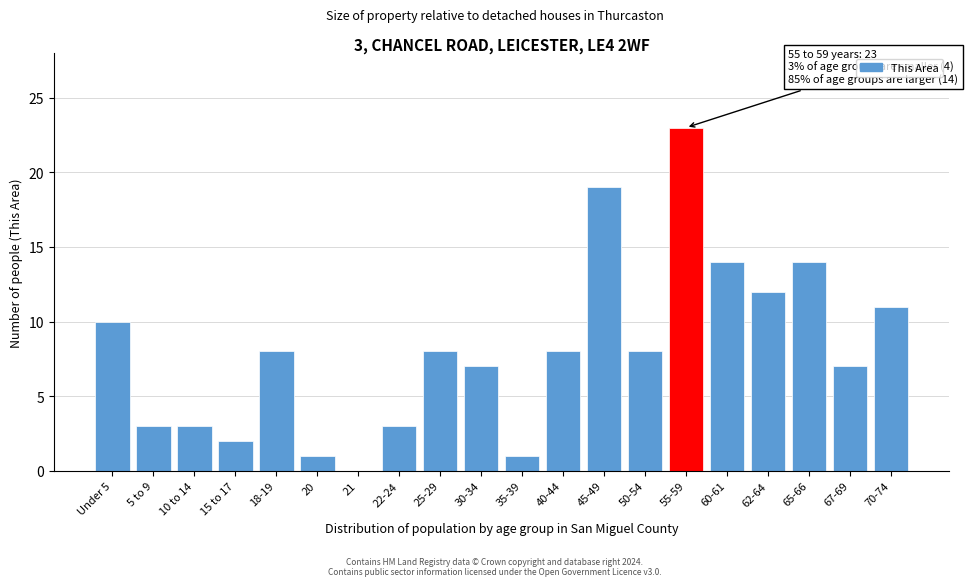

Reading right to left, extract all data points from this chart.

70-74=11	67-69=7	65-66=14	62-64=12	60-61=14	55-59=23	50-54=8	45-49=19	40-44=8	35-39=1	30-34=7	25-29=8	22-24=3	21=0	20=1	18-19=8	15 to 17=2	10 to 14=3	5 to 9=3	Under 5=10